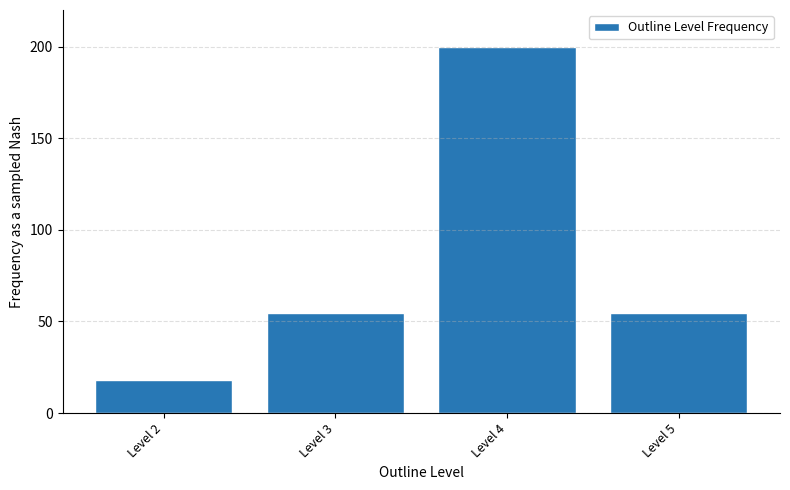

Where does the data first go above 54?

Level 3